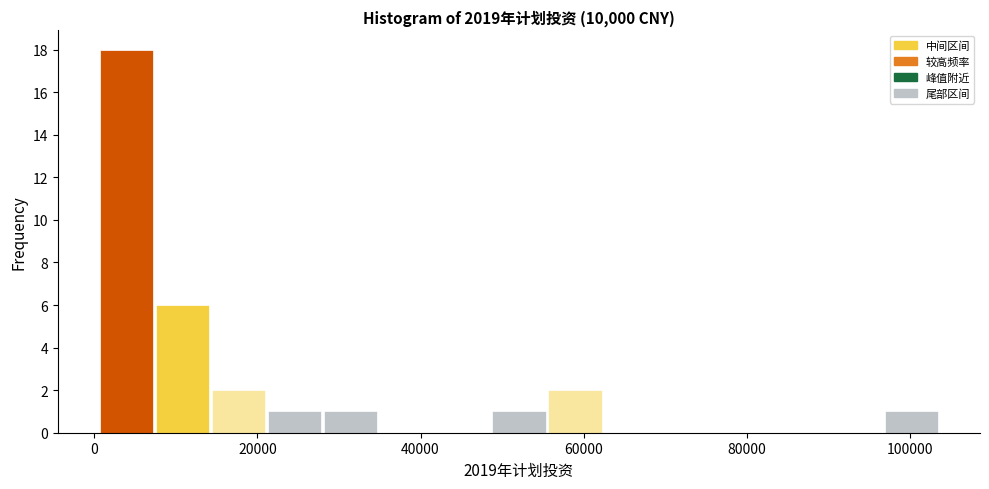

Read against the x-axis, roughly where is the centre of the tallest bar?

4000